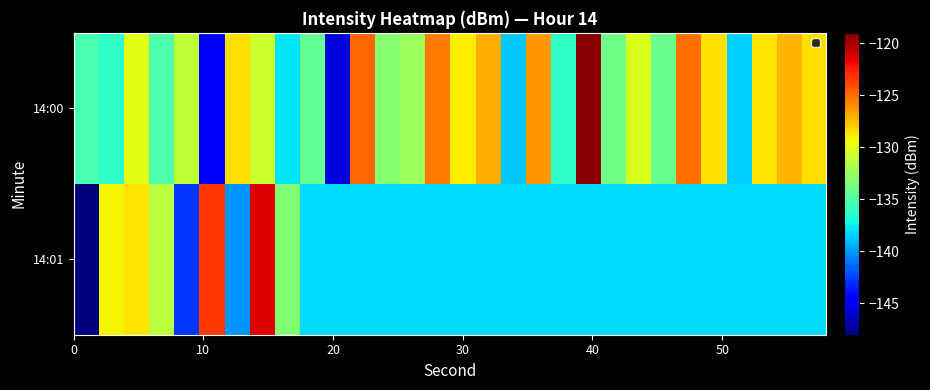

How many categories are shown in the chart?

30